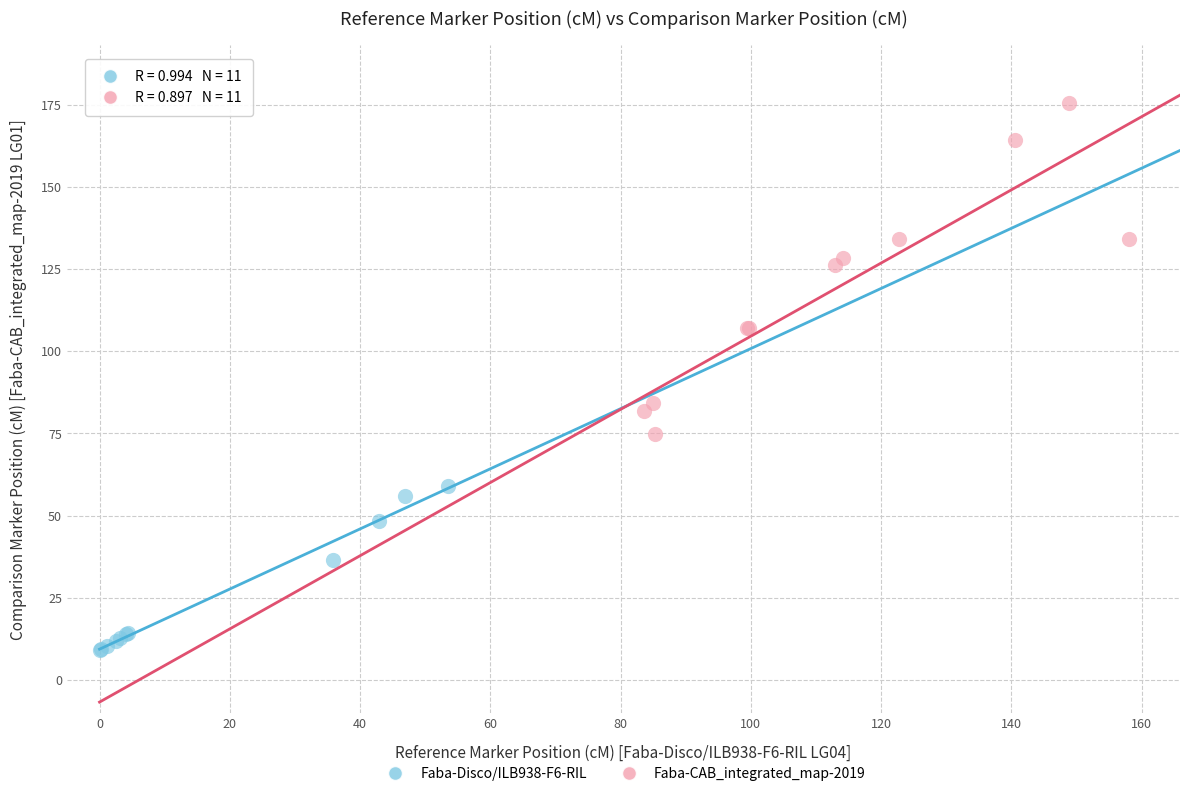

Which series contains the lowest Y value?

Faba-Disco/ILB938-F6-RIL